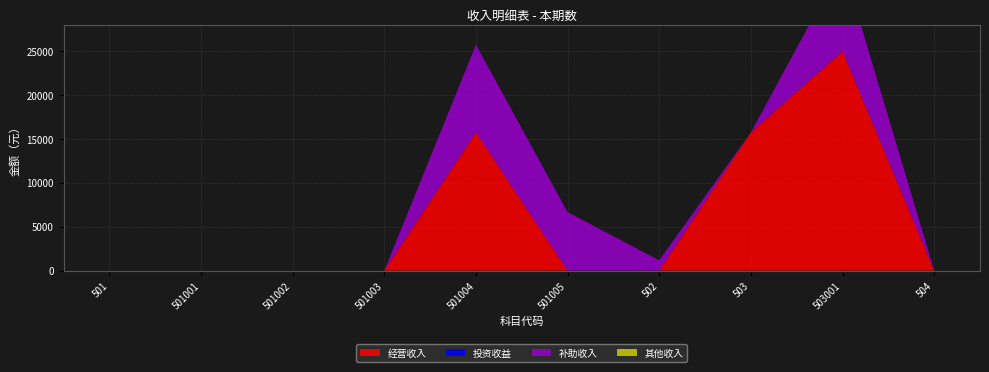

Reading right to left, transcribe all the data shown in this chart.

经营收入: 504=0.0	503001=25000.0	503=15757.2	502=0.0	501005=0.0	501004=15757.2	501003=0.0	501002=0.0	501001=0.0	501=0.0
投资收益: 504=0.0	503001=0.0	503=0.0	502=0.0	501005=0.0	501004=0.0	501003=0.0	501002=0.0	501001=0.0	501=0.0
补助收入: 504=0.0	503001=10000.0	503=0.0	502=1175.0	501005=6666.0	501004=10000.0	501003=0.0	501002=0.0	501001=0.0	501=0.0
其他收入: 504=0.0	503001=0.0	503=0.0	502=0.0	501005=0.0	501004=0.0	501003=0.0	501002=0.0	501001=0.0	501=0.0